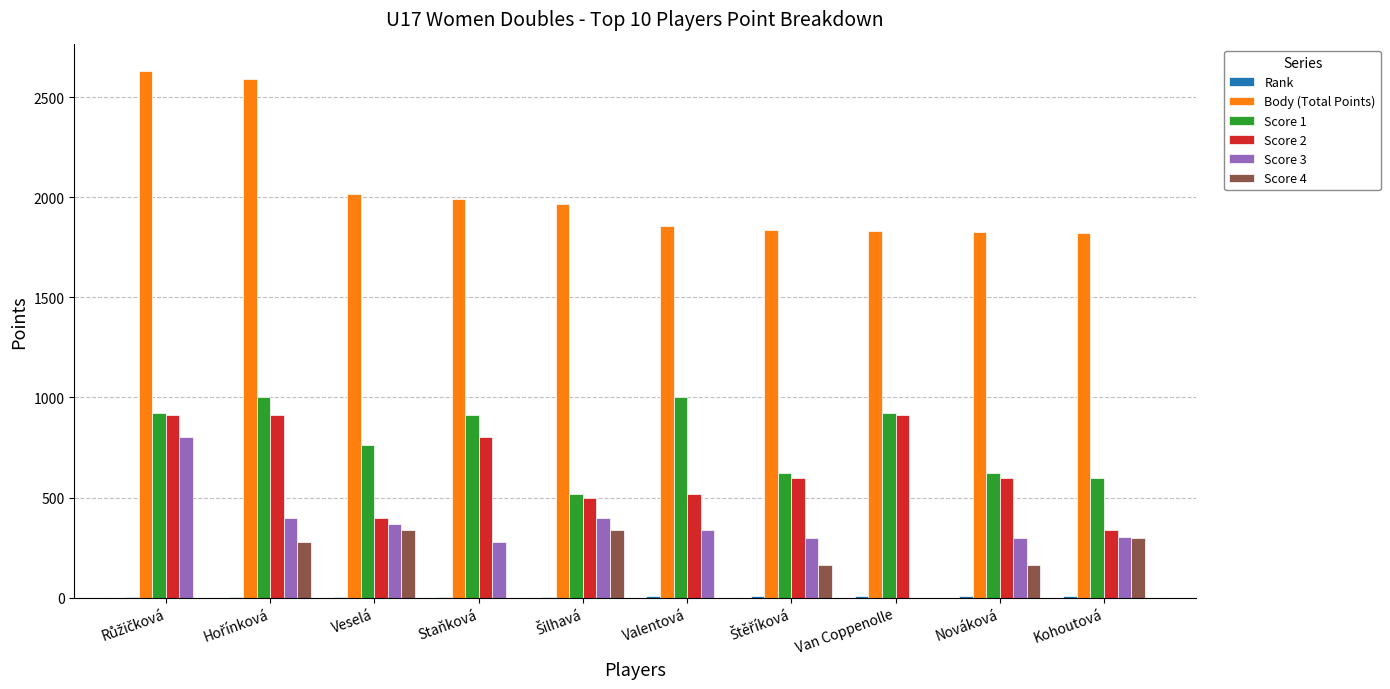

Is it true that Score 4 equals 0 at Valentová?

True